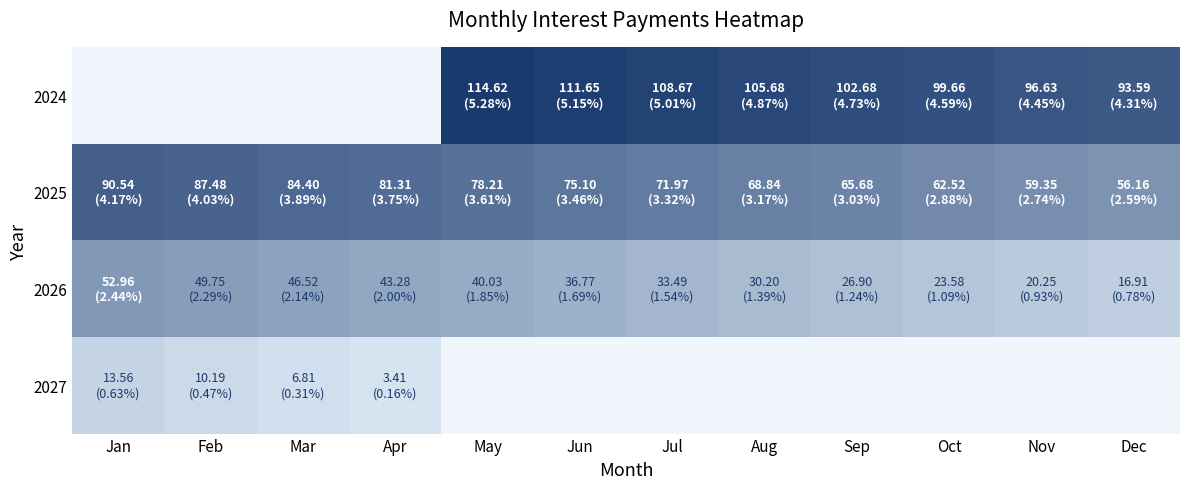

Which series has the largest total across all categories?

2025